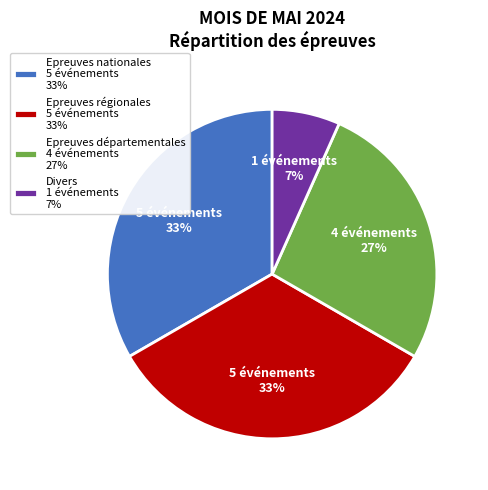

To the nearest percent, what is the average slice percentage?

25%